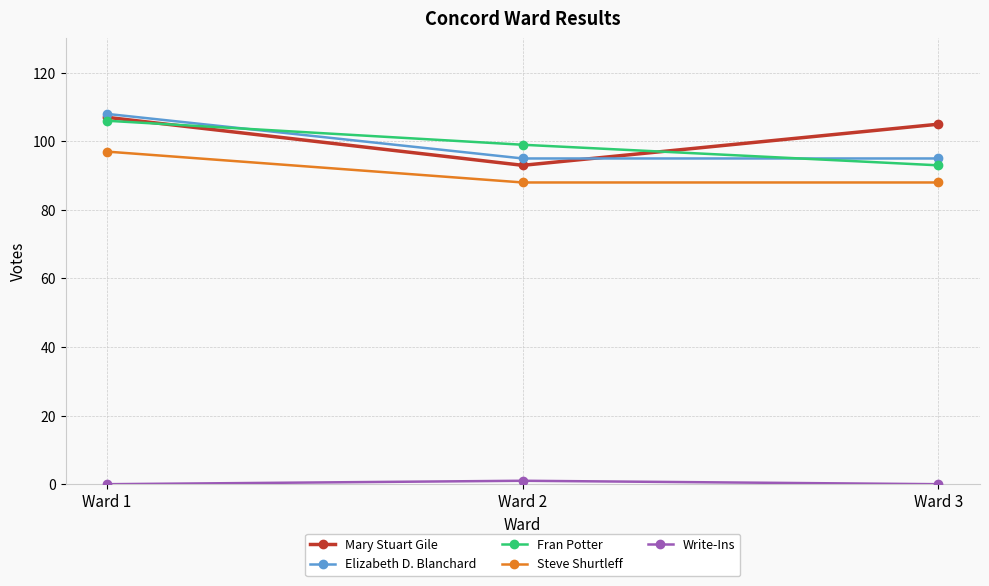

At how many categories does at least one series exceed 84?

3